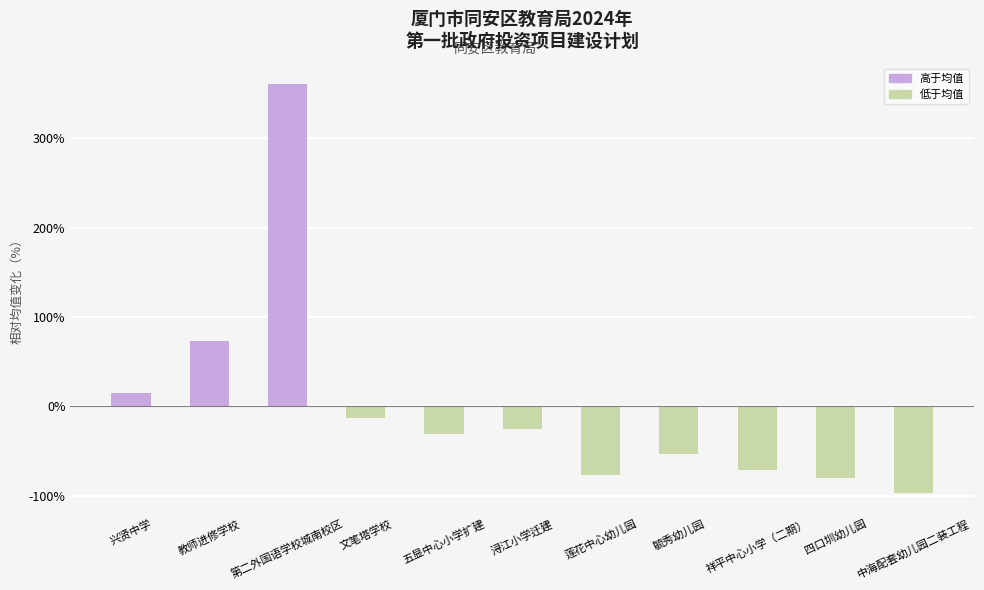

Reading left to right, extract all data points from this chart.

15.2	72.8	360.7	-13.6	-30.9	-25.1	-77.0	-53.9	-71.2	-79.8	-97.1